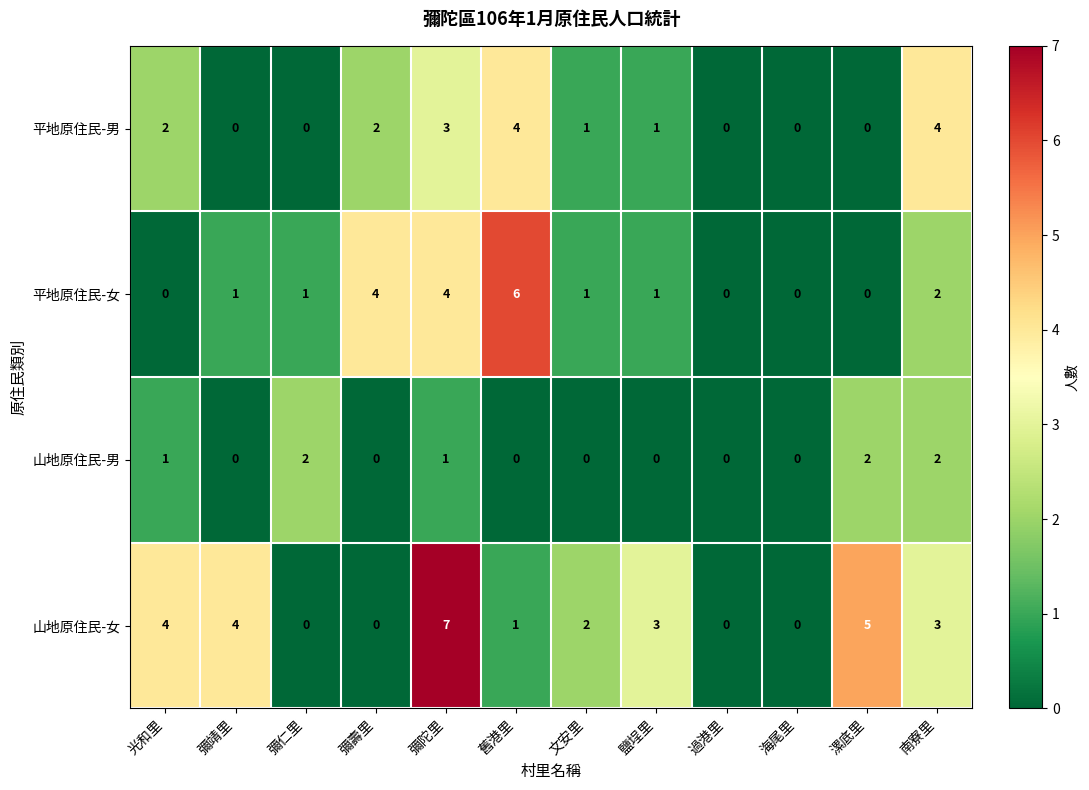

How many 山地原住民-男 values are between 0 and 2?

12